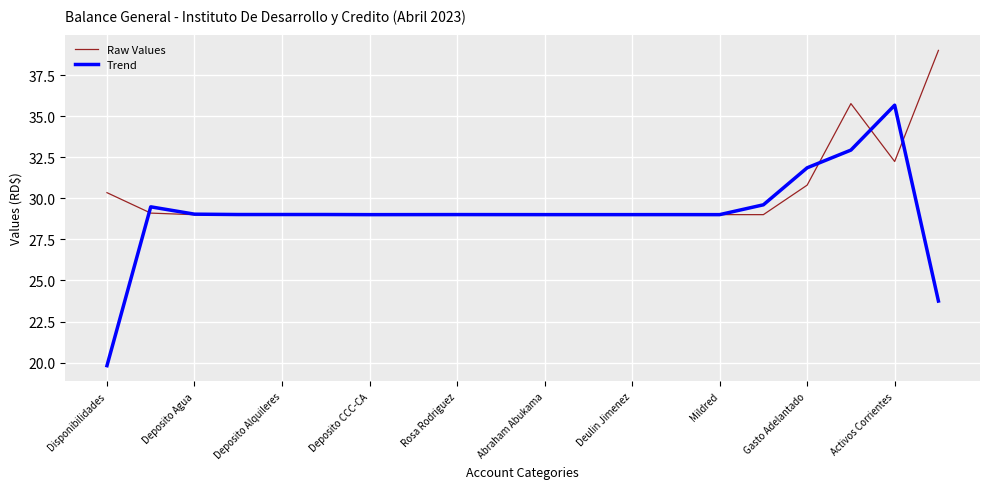

How many lines are shown in the chart?

2